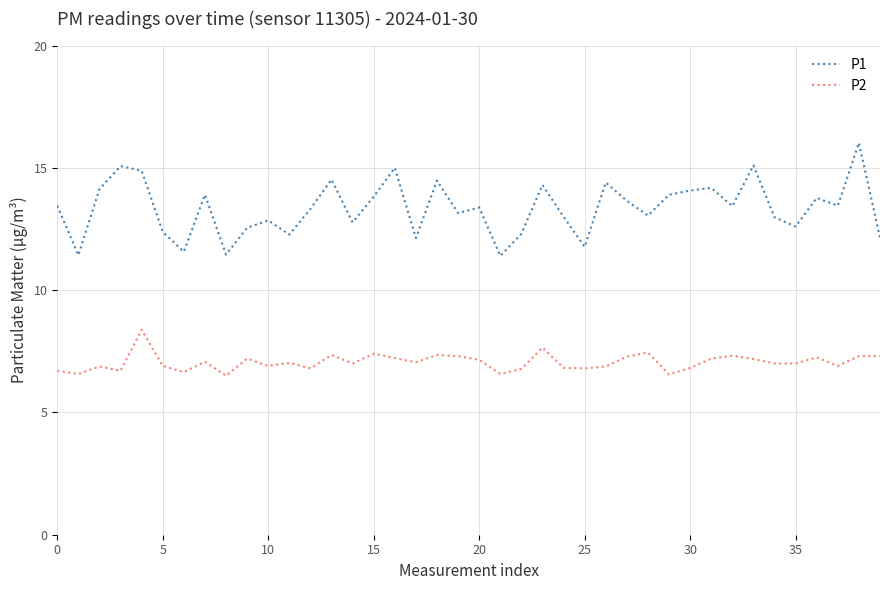

What is the average value of the P1 series?

13.4